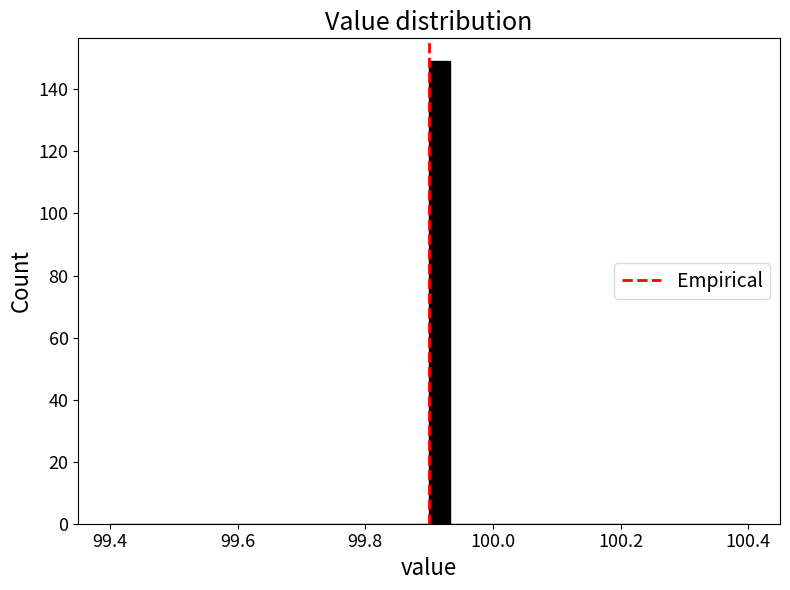

Read against the x-axis, roughly where is the centre of the tallest bar?

99.92